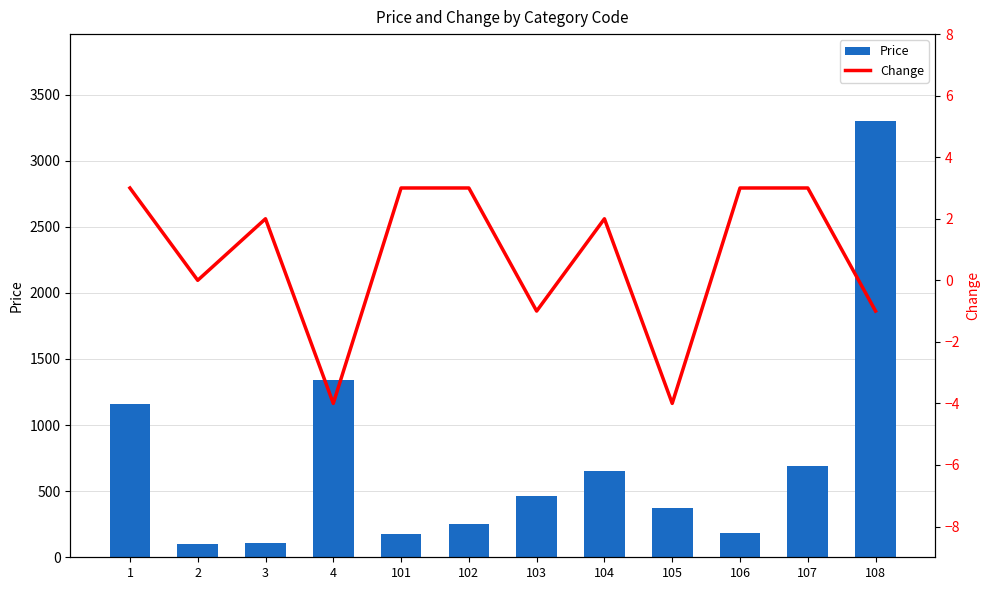

At which label is Price closest to 1698?

4